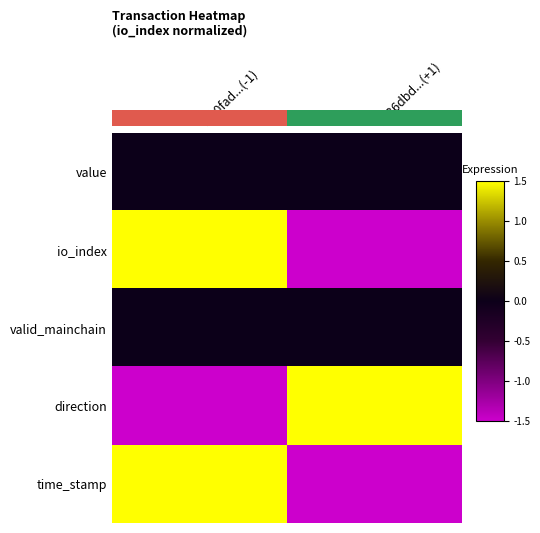

Which series has the largest total across all categories?

value